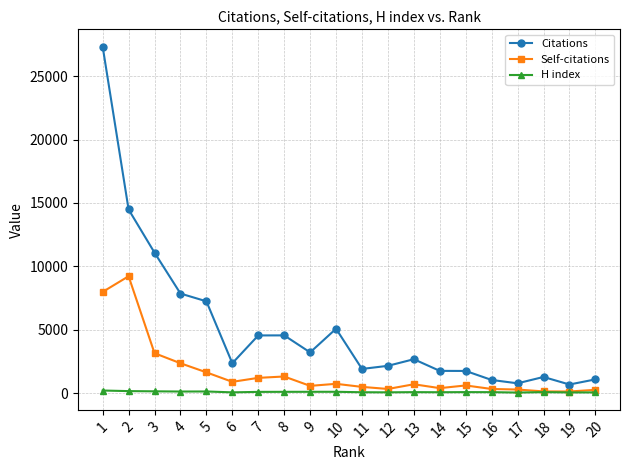

Count the number of data series in this chart.

3